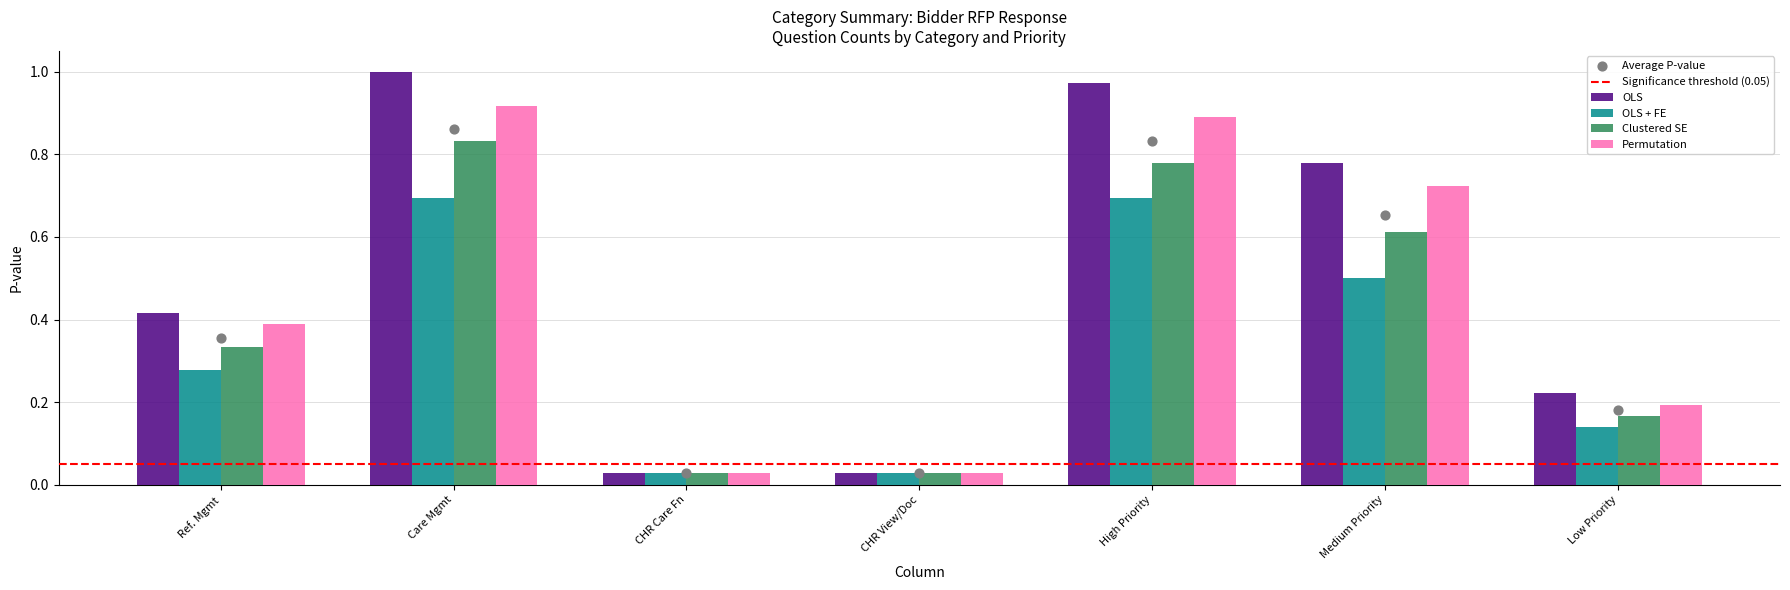

Is the value of Permutation at Ref. Mgmt greater than the value of OLS at Care Mgmt?

No